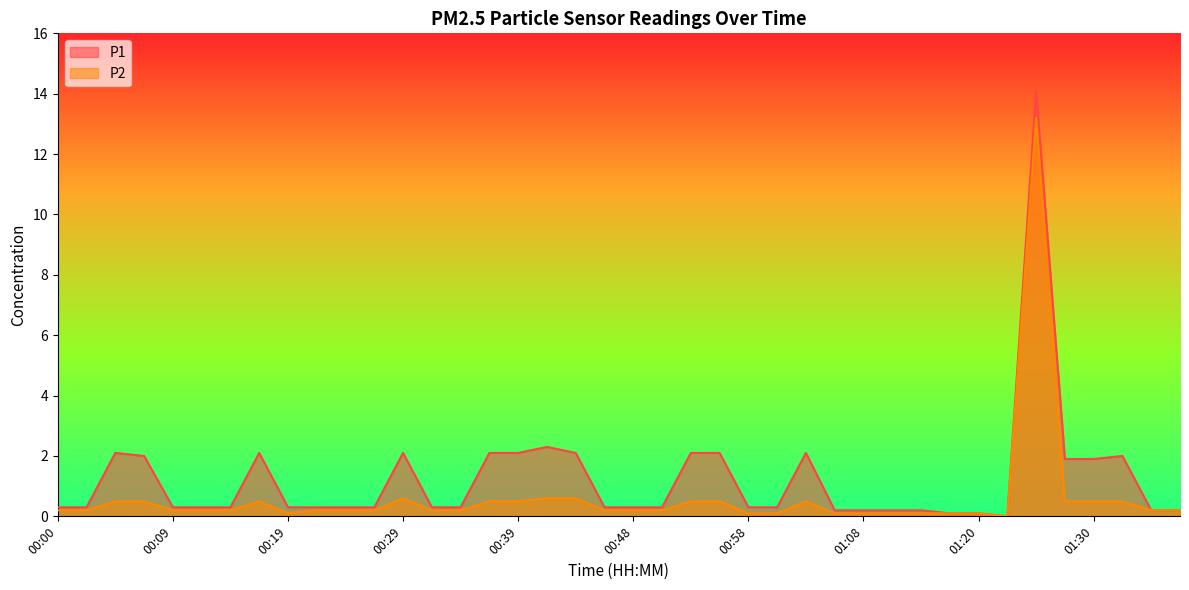

Where is the first local minimum for P1?

01:23